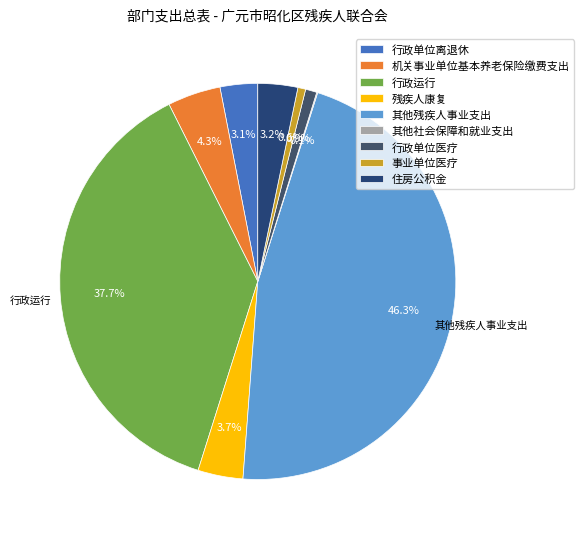

Between 机关事业单位基本养老保险缴费支出 and 行政运行, which is larger?

行政运行